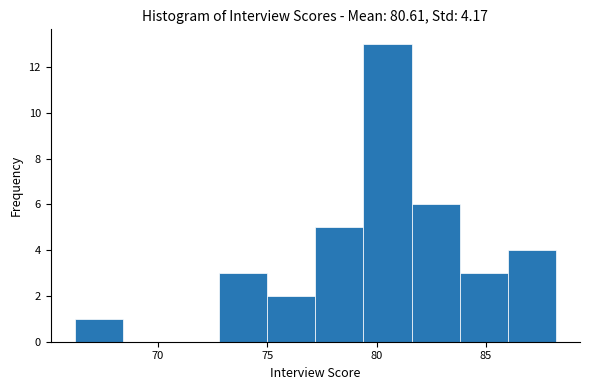

Over which range of the x-axis is the bar tallest?

79.4 to 81.6